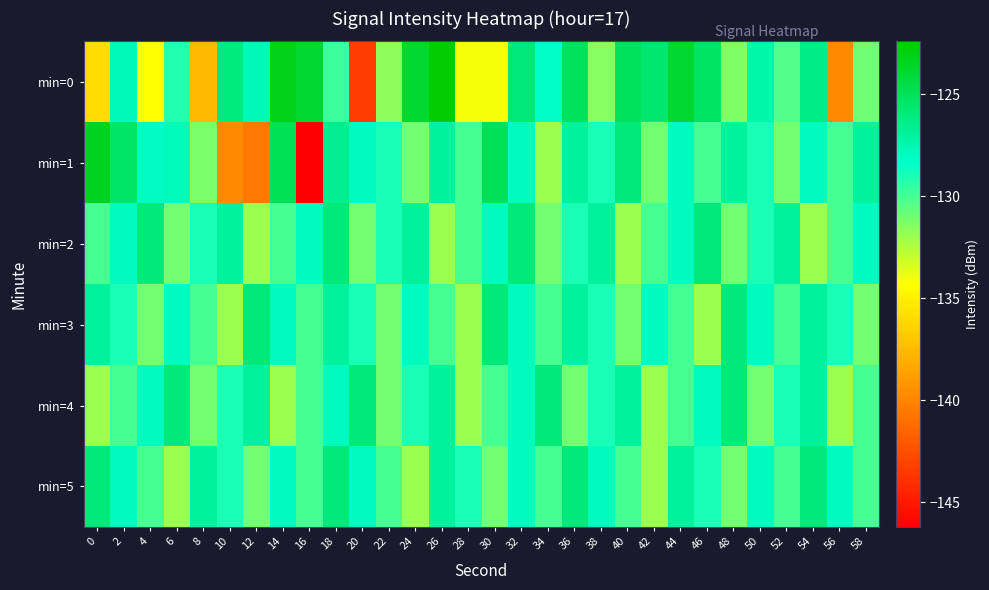

At which category is the sum across all series the highest?

18